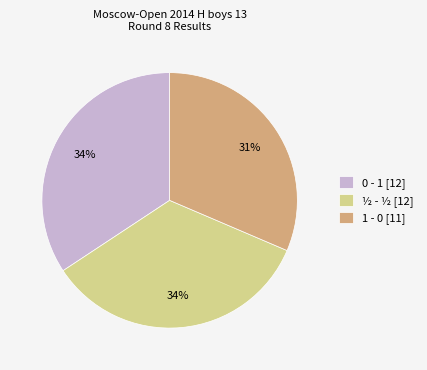

Between 1 - 0 [11] and ½ - ½ [12], which is larger?

½ - ½ [12]